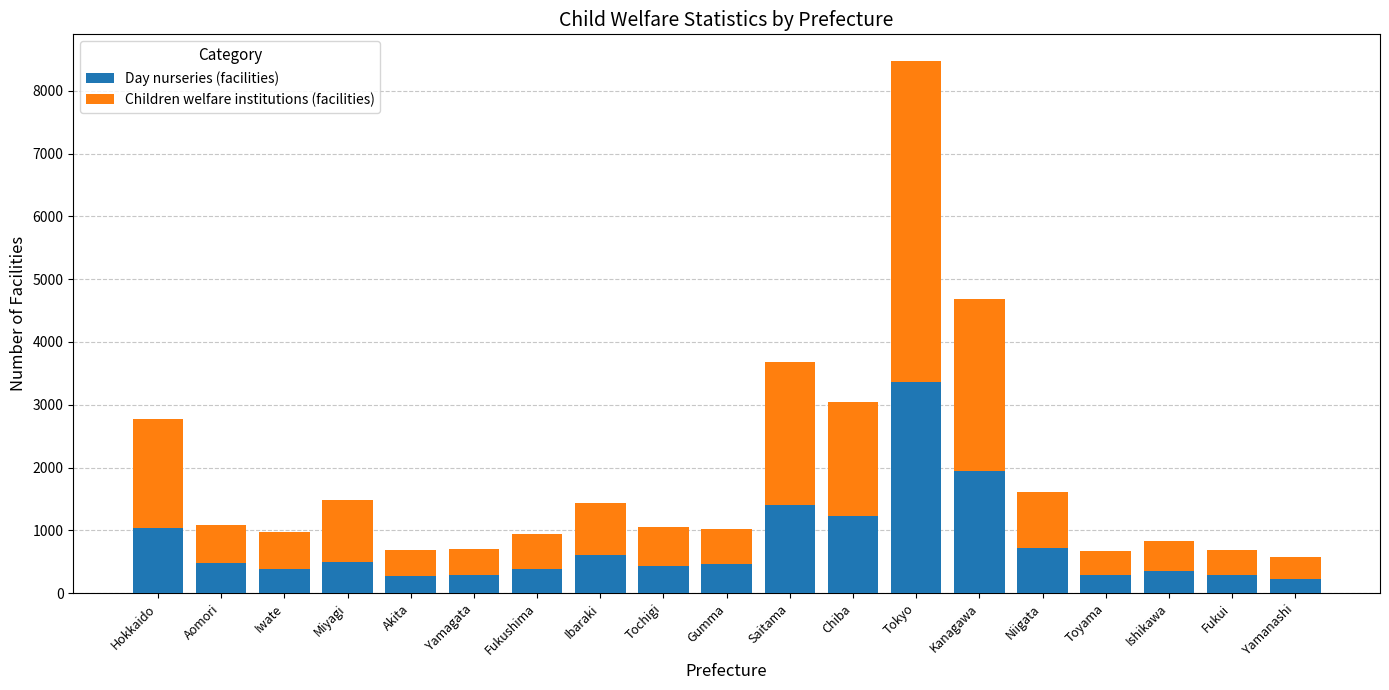

Which category has the highest value in the Day nurseries (facilities) series?

Tokyo